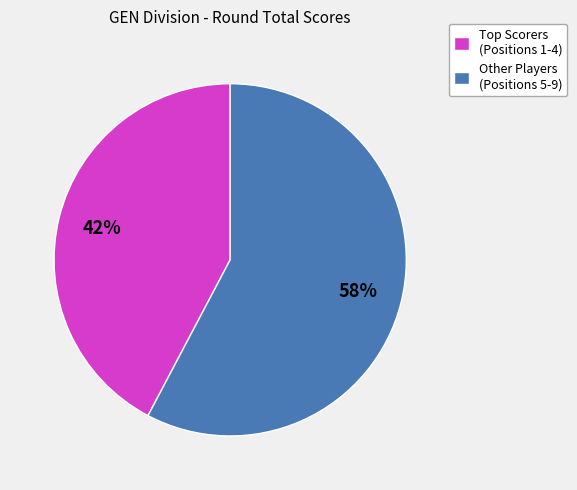

What percentage is the Other Players (Positions 5-9) slice, to the nearest percent?

58%